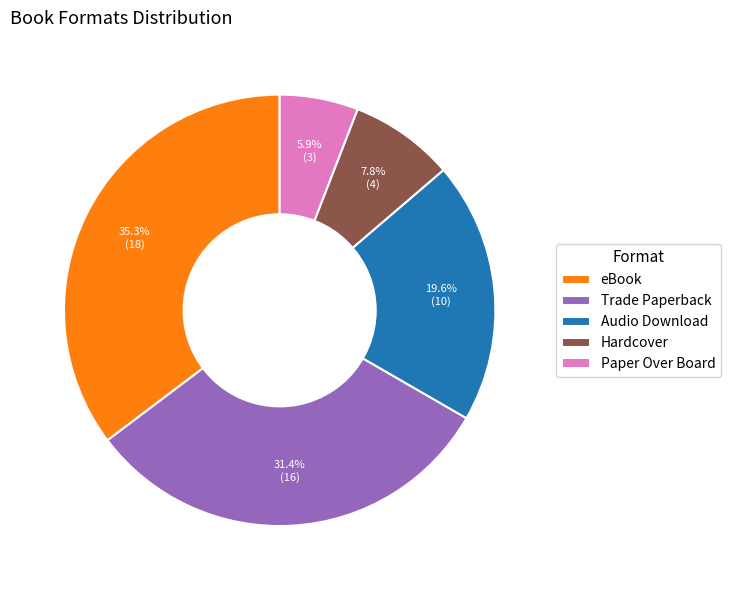

Approximately how many times larger is the value at Trade Paperback compared to Hardcover?

4.0